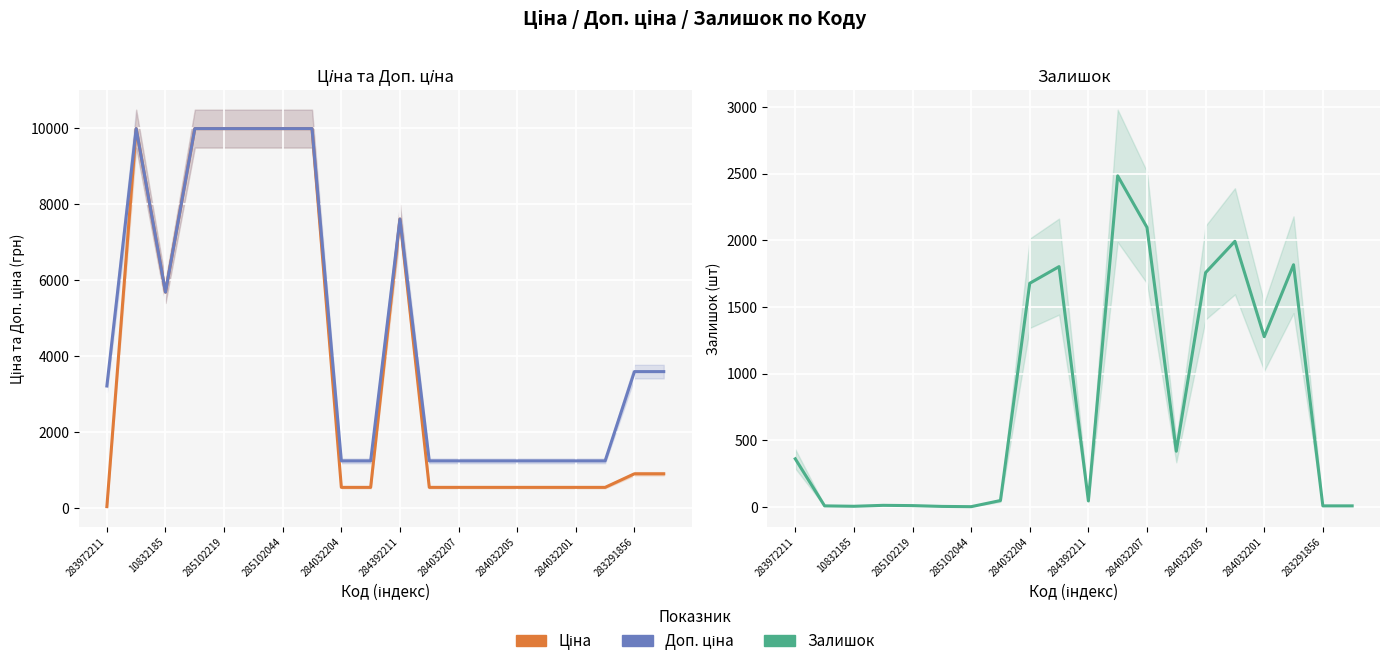

What is the difference between the maximum and minimum values in the Залишок series?

2482.0